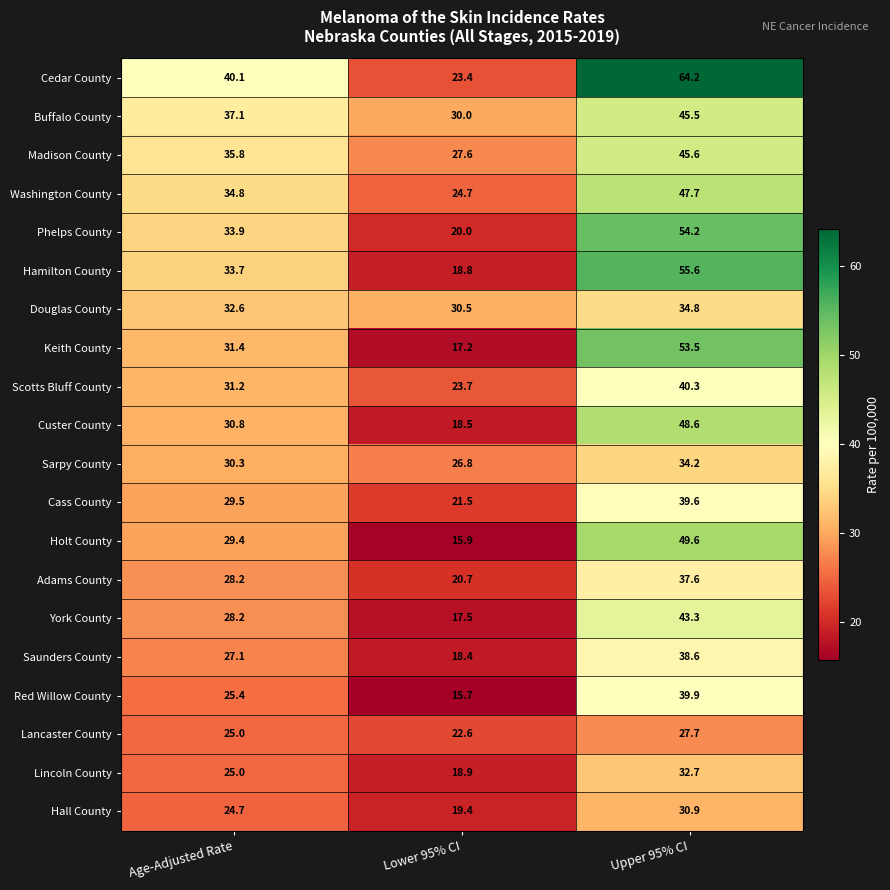

What value does the Phelps County series have at Upper 95% CI?

54.2